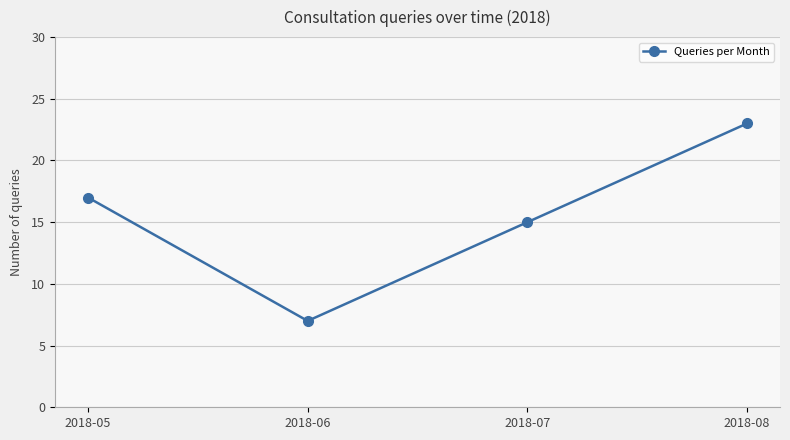

Count the number of data series in this chart.

1